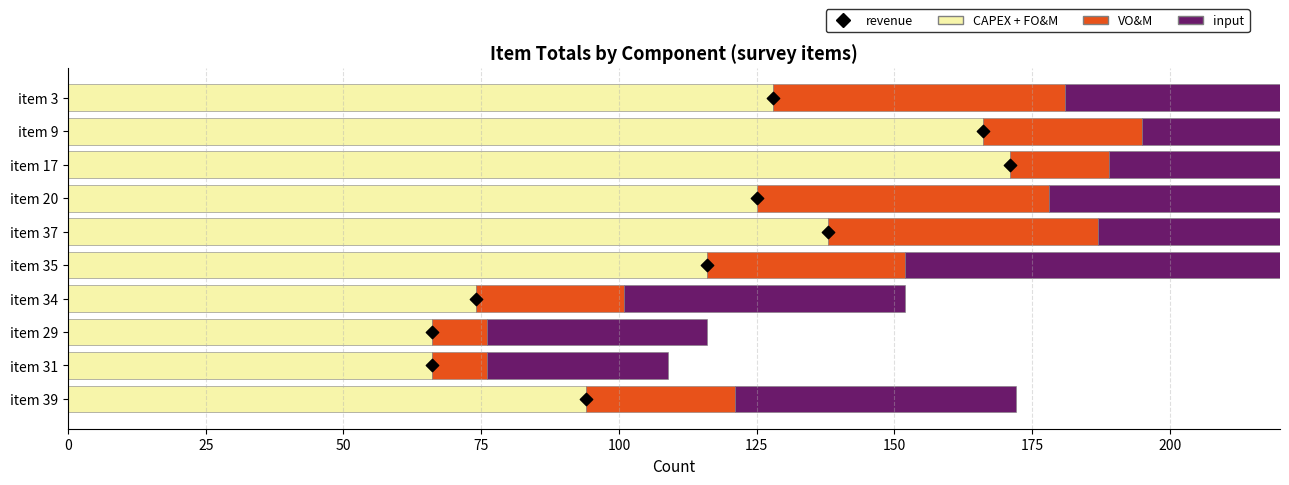

Which series reaches the maximum Y coordinate?

CAPEX + FO&M